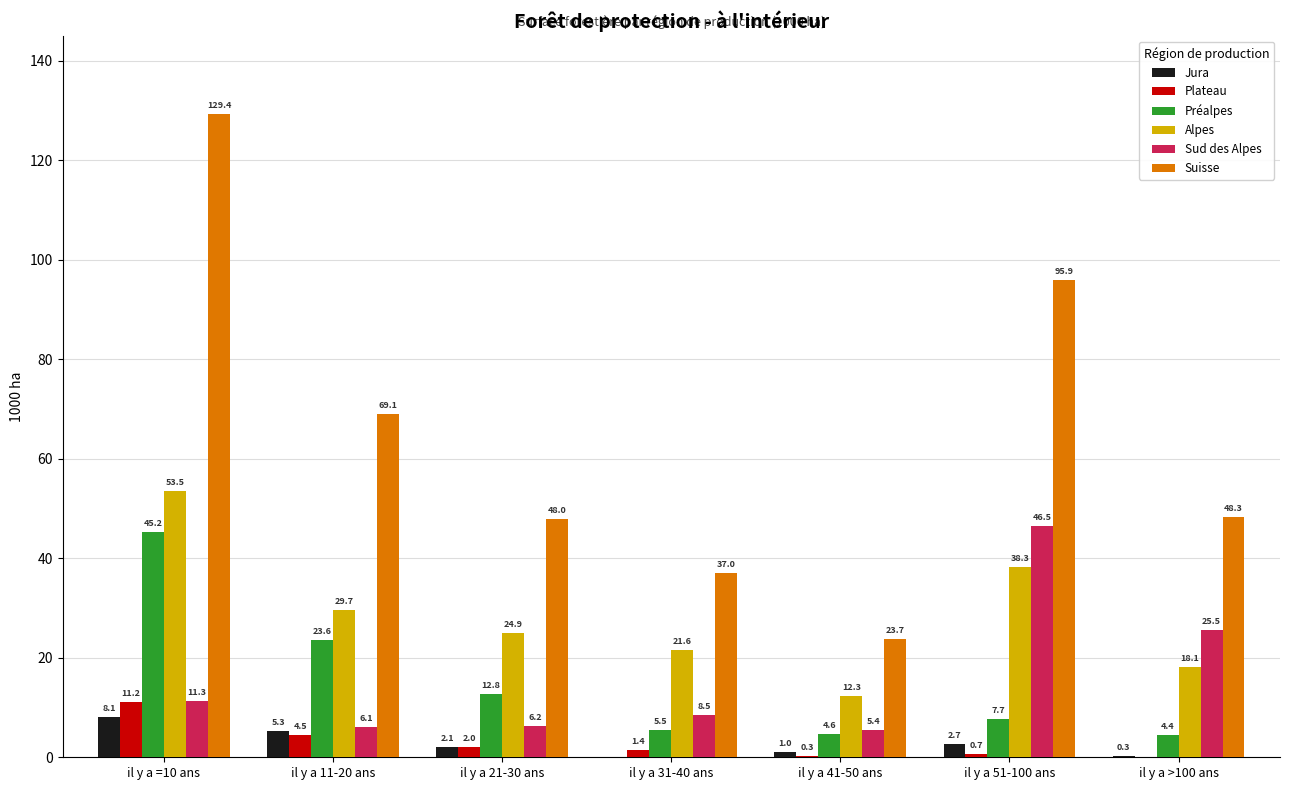

The value of Jura at il y a 11-20 ans is 5.3. True or false?

True